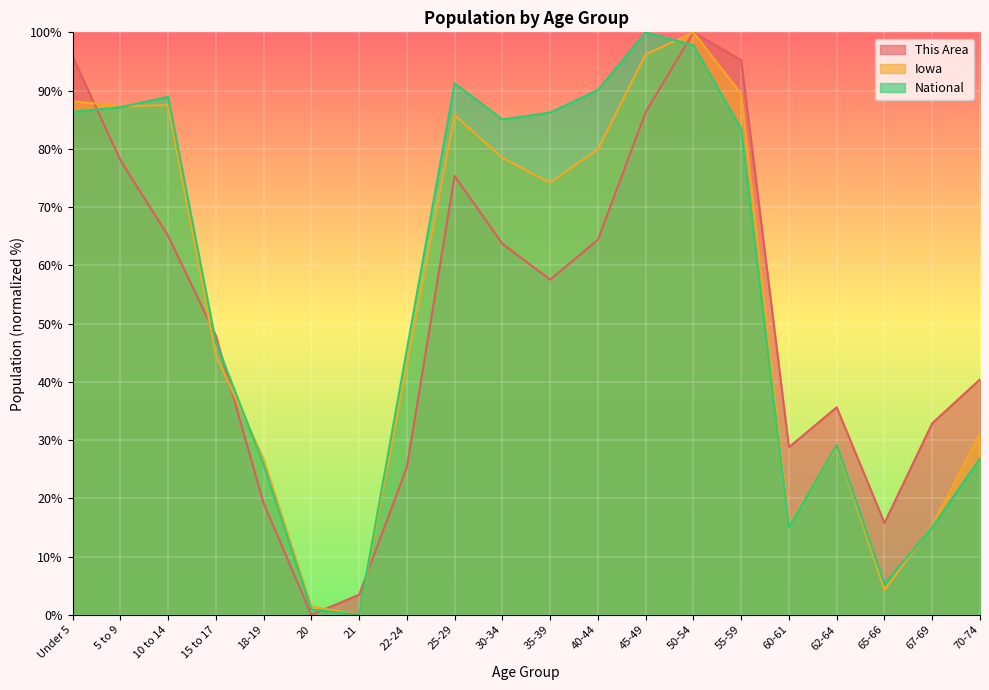

What is the greatest value displayed?

100.0